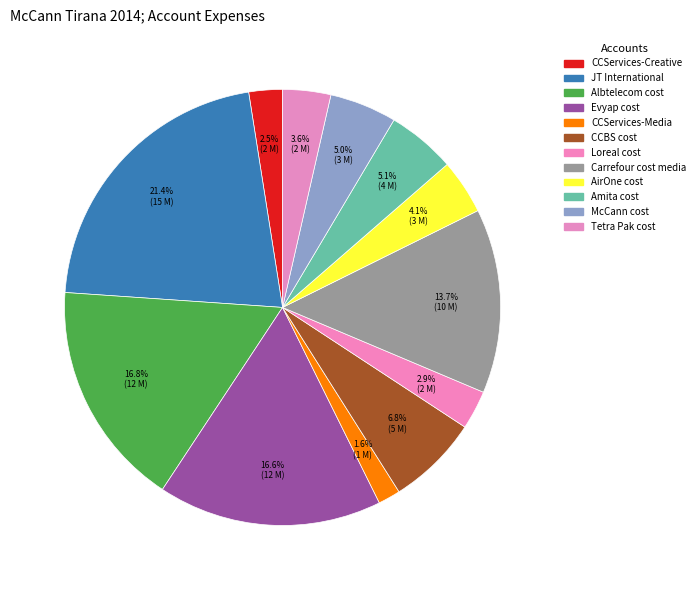

What is the total percentage of Amita cost and CCServices-Creative?

7.6%